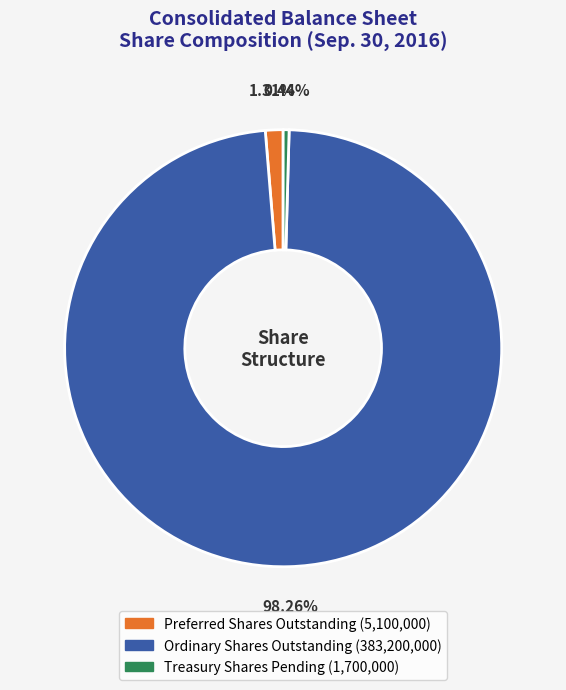

Is it true that Treasury Shares Pending is 12% of the pie?

False